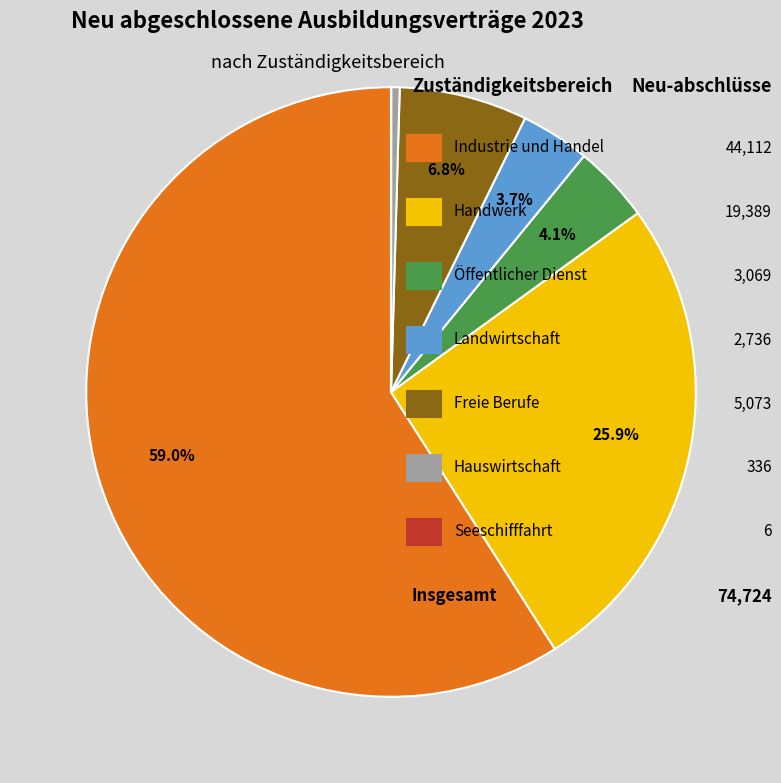

Is there a majority slice in this chart?

Yes